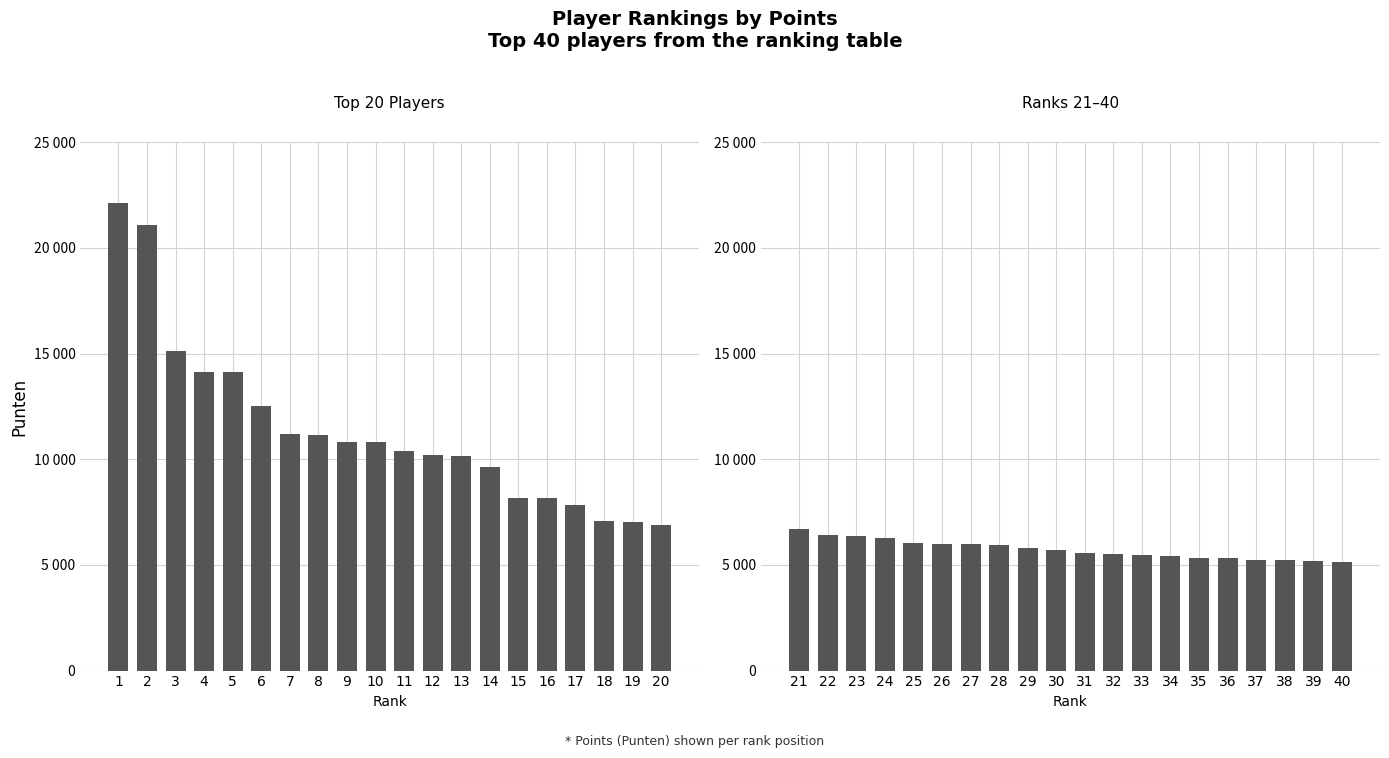

Which series has the largest total across all categories?

Top 20 Players